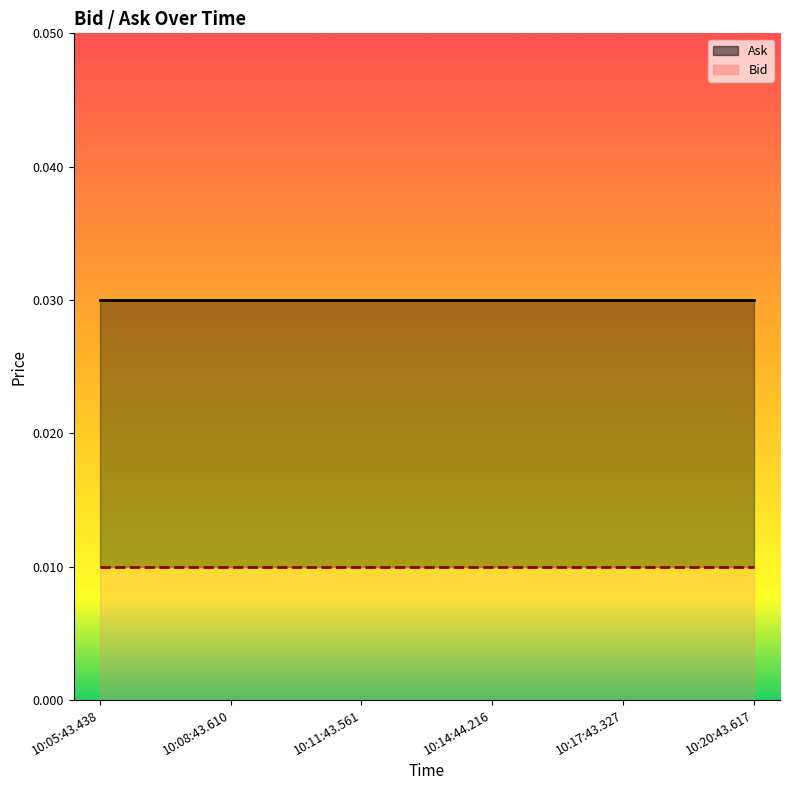

Which series has the largest total across all categories?

Ask_line